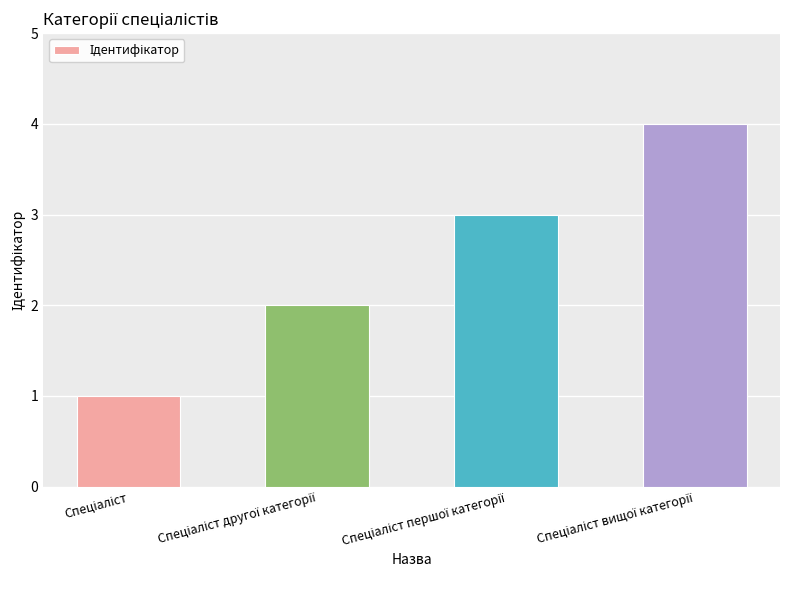

How many values are below 3?

2